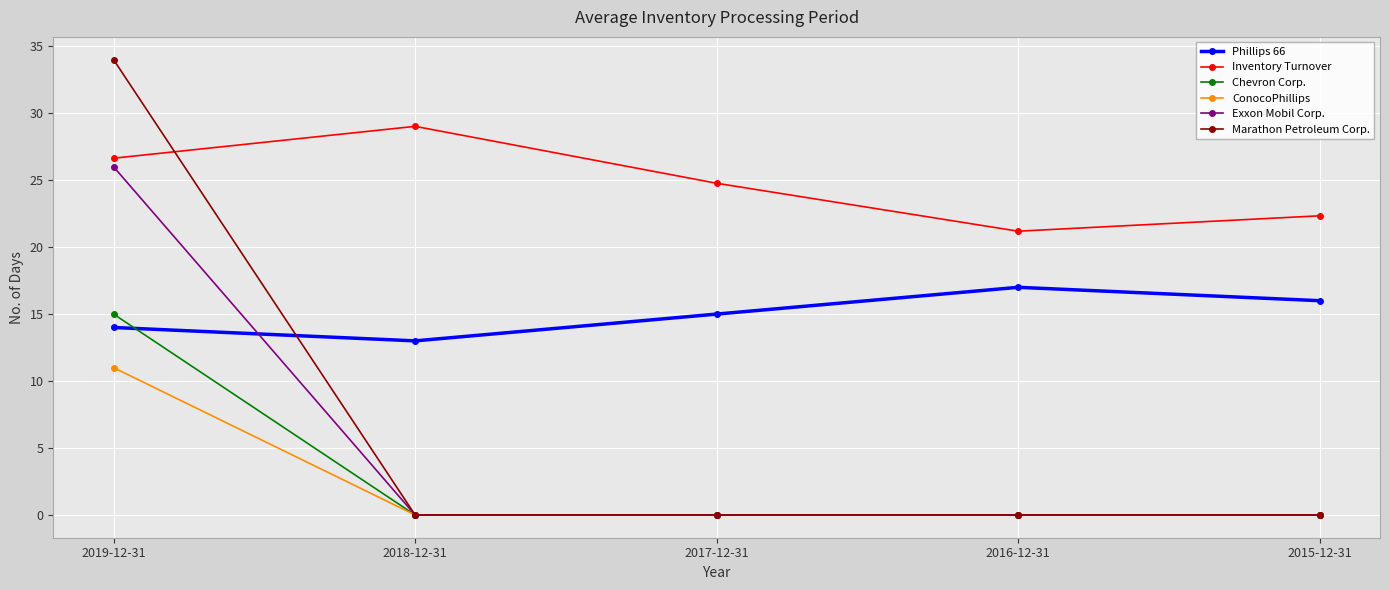

Which series has the largest total across all categories?

Inventory Turnover